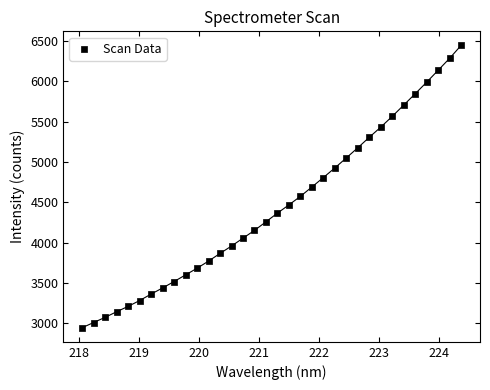

What is the range of X values (max minus min)?

6.3